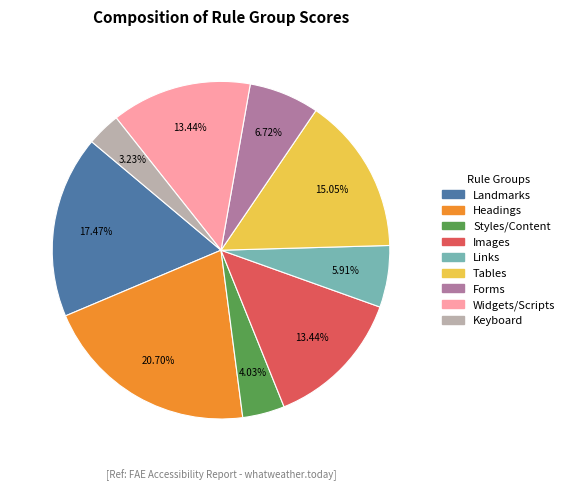

To the nearest percent, what is the difference between the largest and smallest slice percentages?

17%